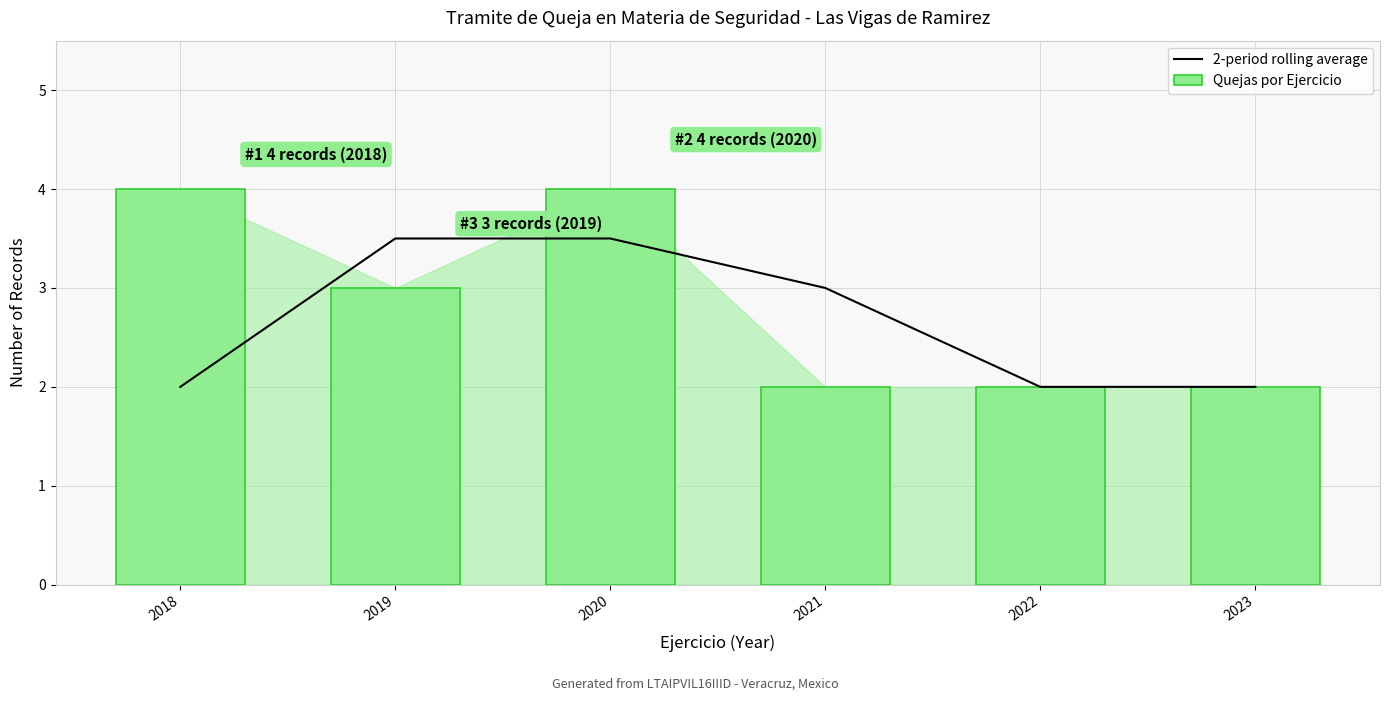

What is the average value of the 2-period rolling average series?

2.7